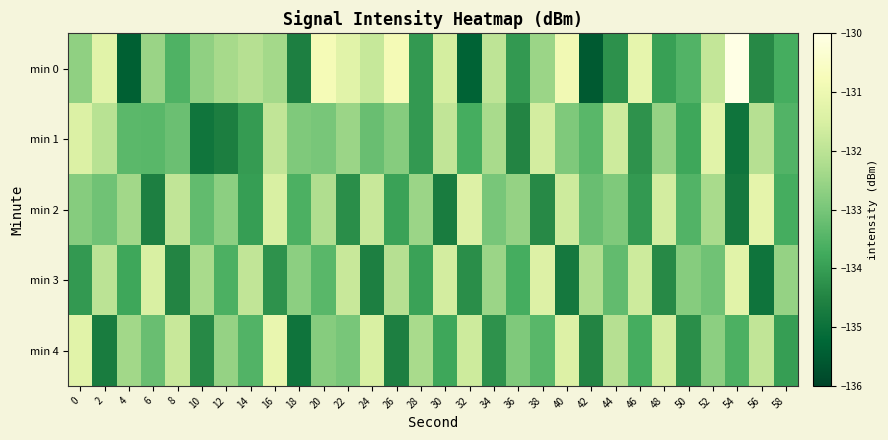

At how many categories does at least one series exceed -134?

30